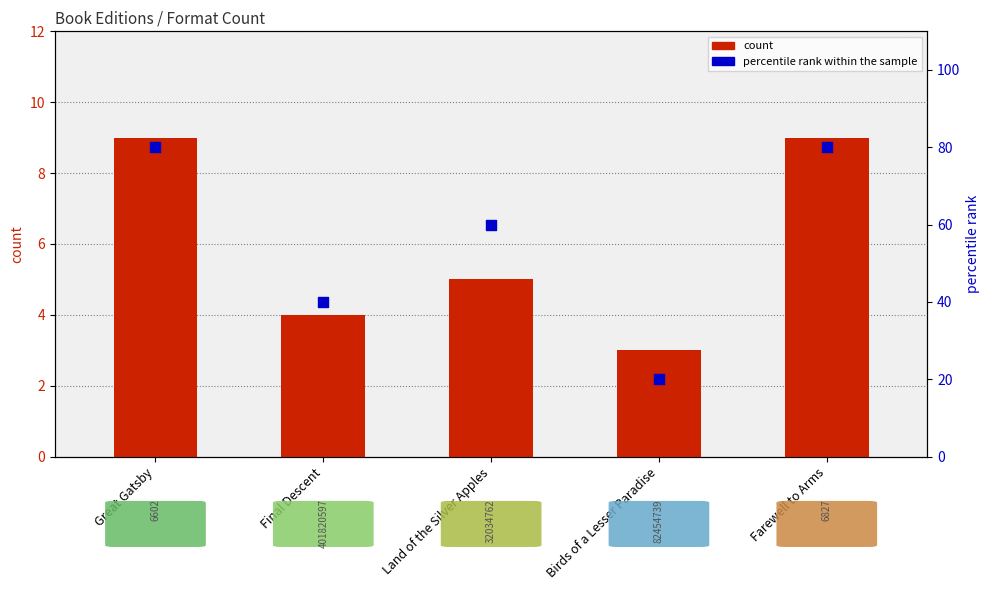

Which series contains the highest Y value?

percentile rank within the sample